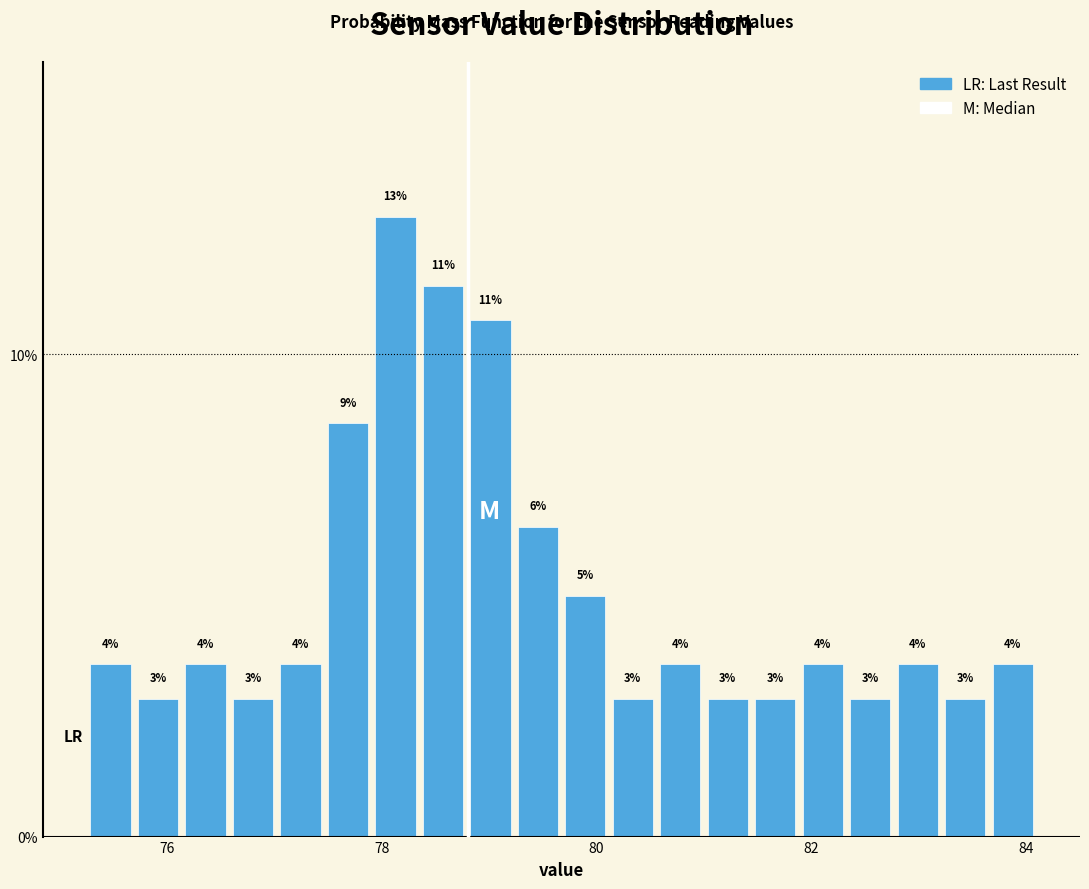

Read against the x-axis, roughly where is the centre of the tallest bar?

78.2